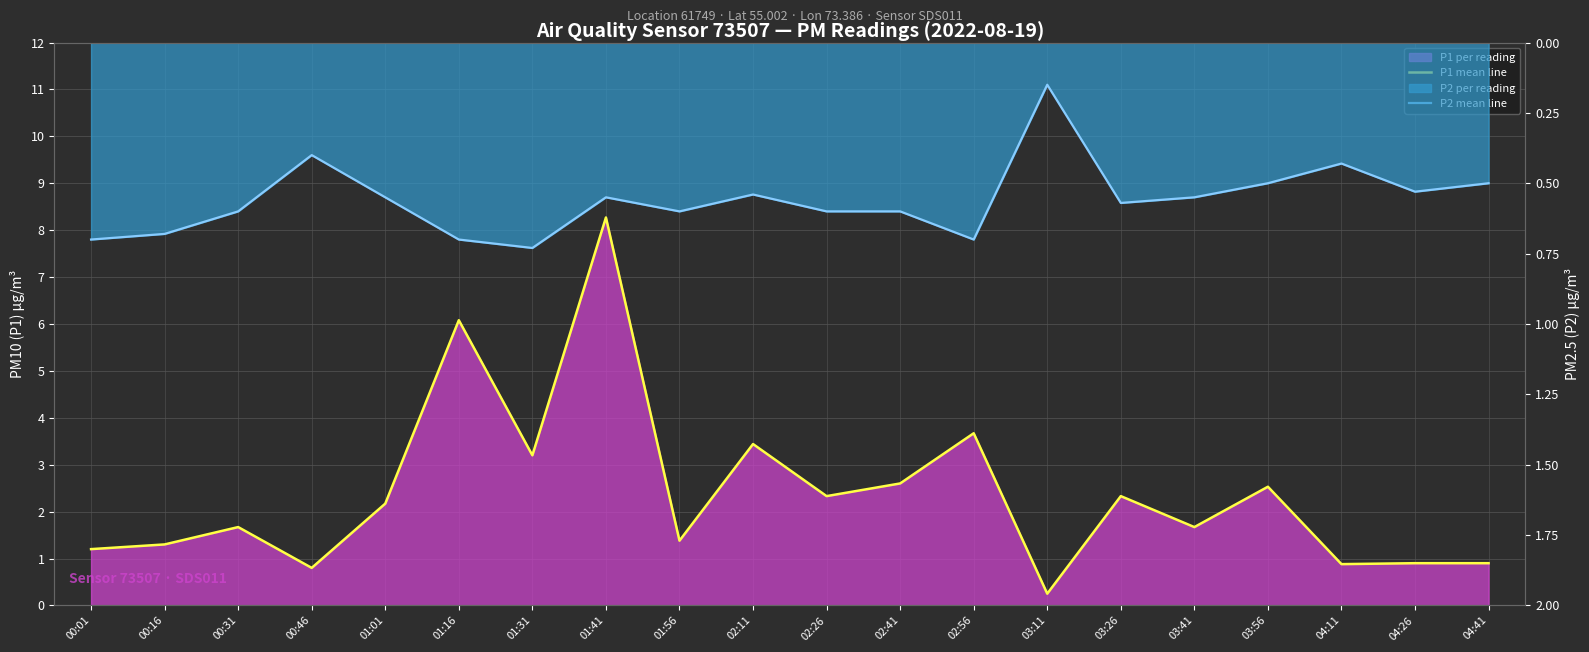

The P2 mean line series shows 0.4 at 01:56. True or false?

False